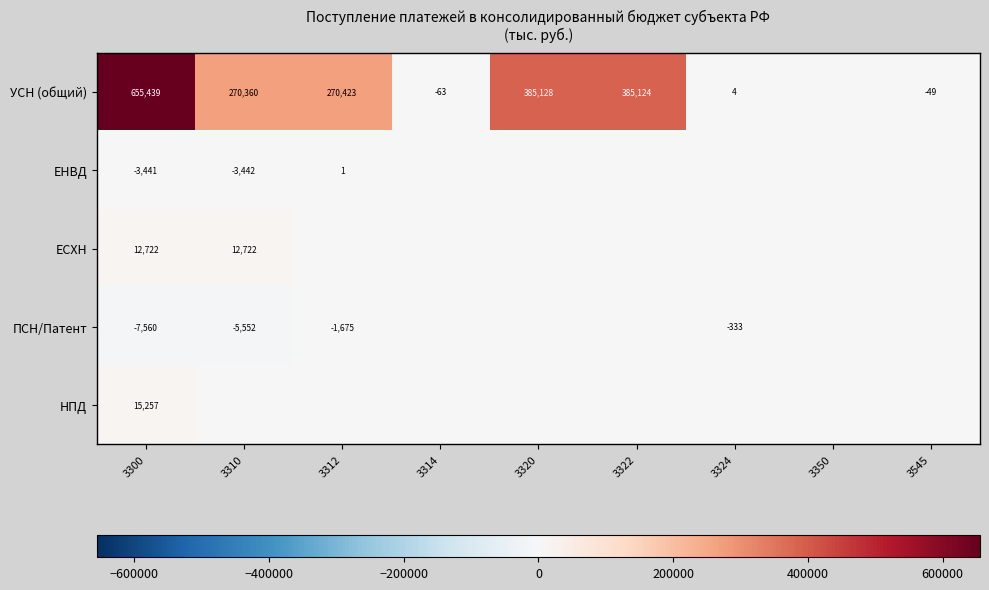

What is the sum of the УСН (общий) values at 3314 and 3312?

270360